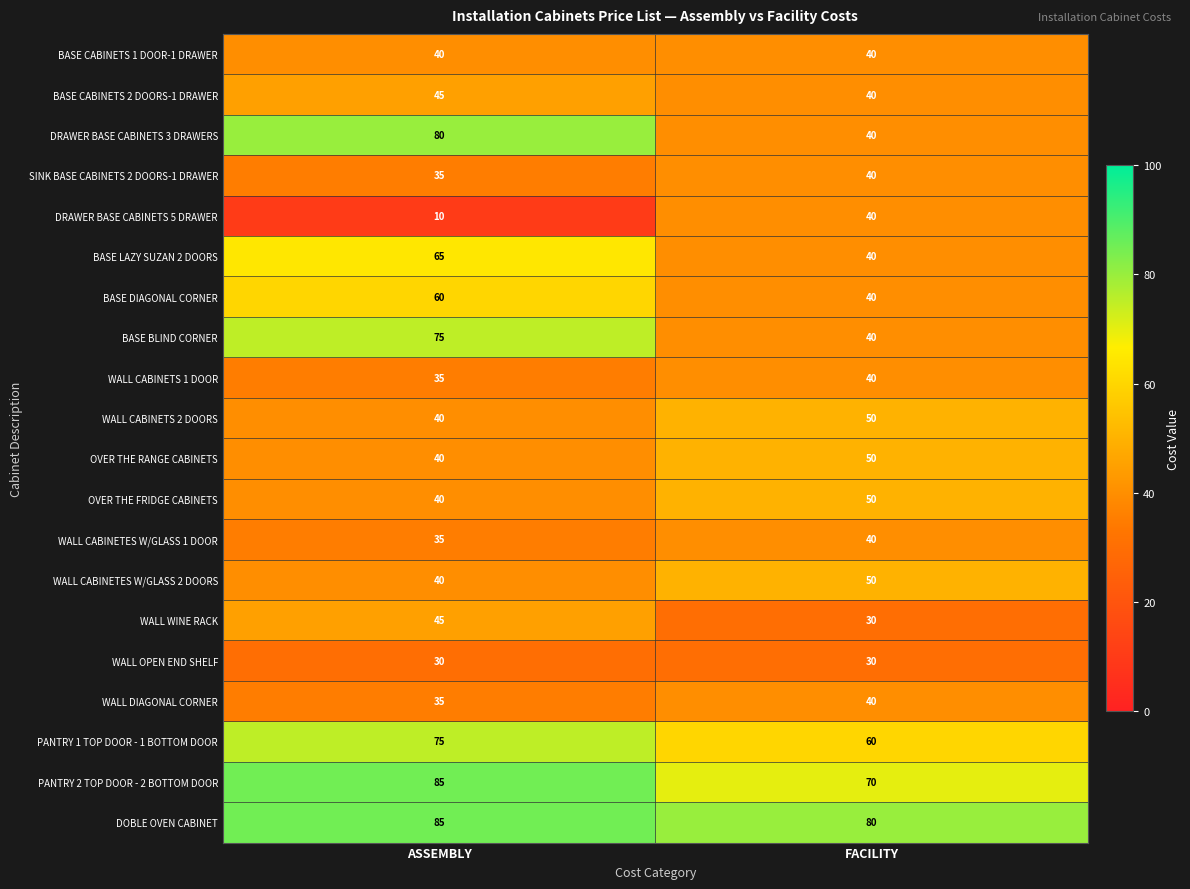

Between ASSEMBLY and FACILITY, which series saw the biggest shift?

DRAWER BASE CABINETS 3 DRAWERS